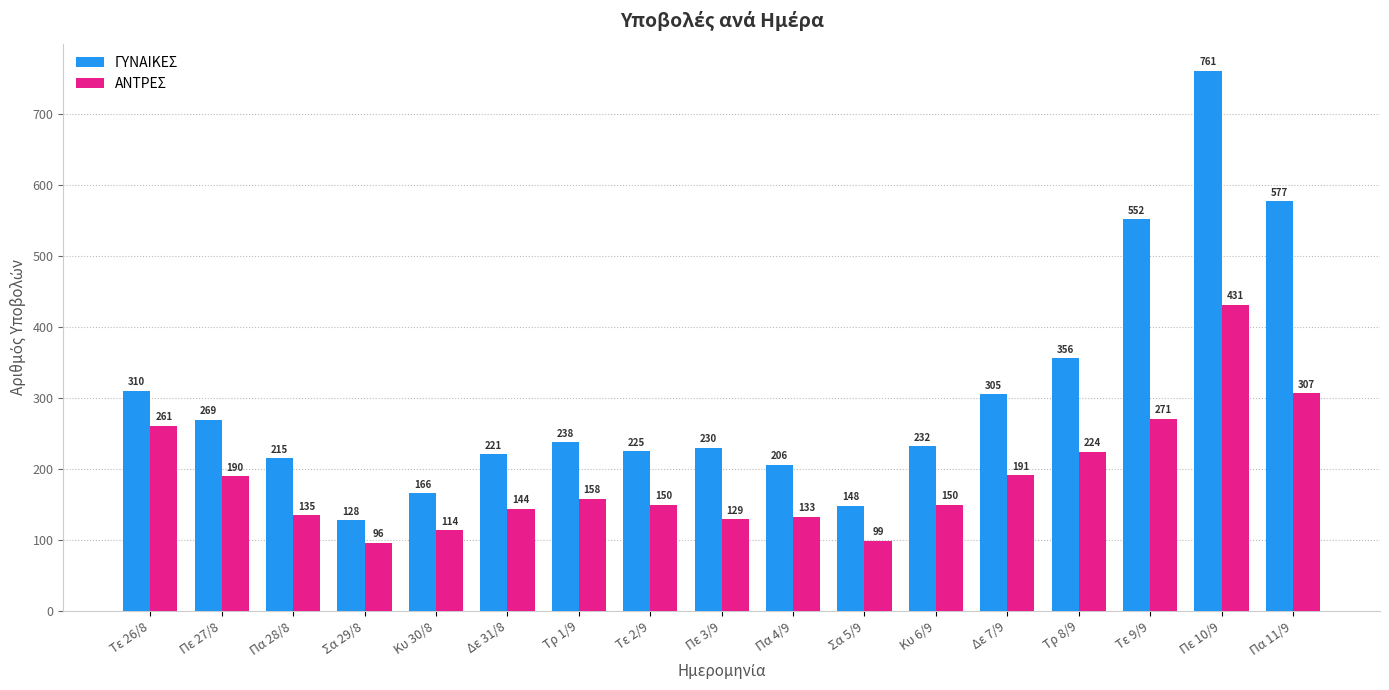

At how many categories does at least one series exceed 750?

1